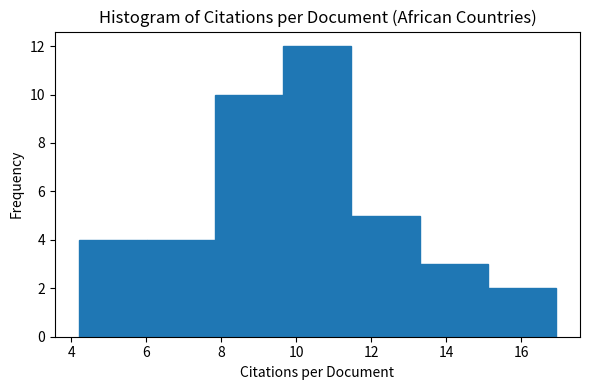

What is the height of the bar covering 4.2 to 6.0 on the x-axis? Neither the bar edges nor the heights are printed on the chart, so give them approximately, as read against the axes.

4